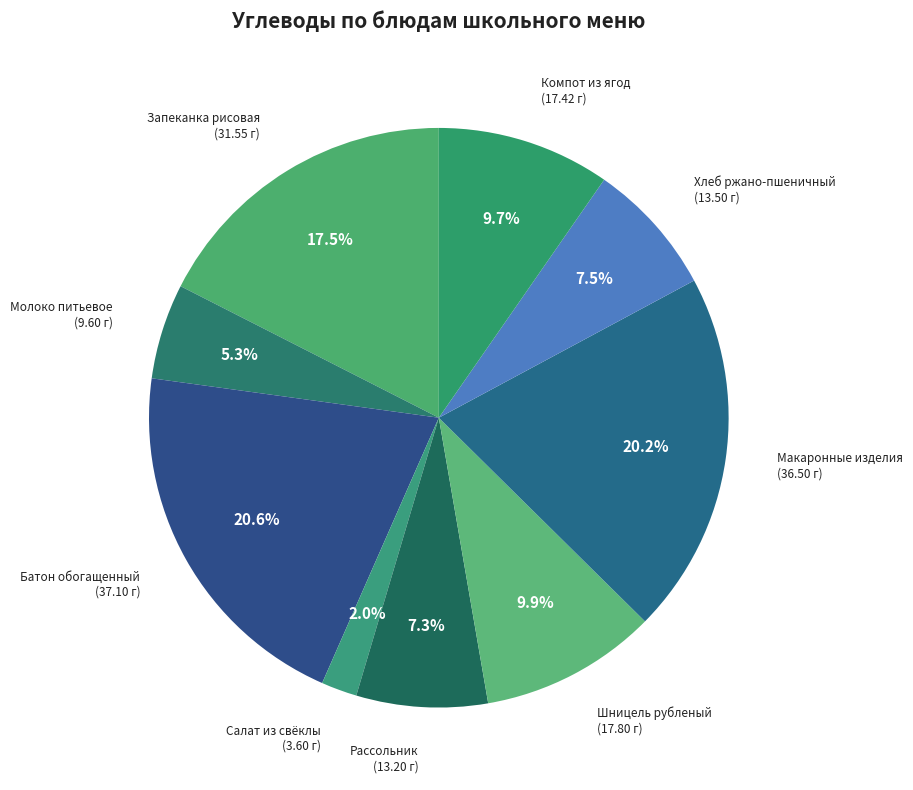

Approximately how many times larger is the value at Батон обогащенный compared to Макаронные изделия?

1.0